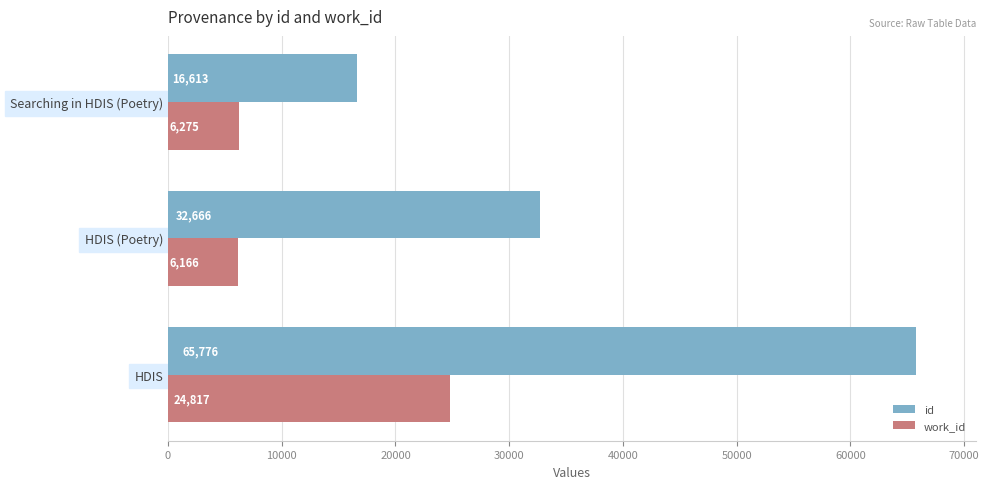

Which series has the largest total across all categories?

id